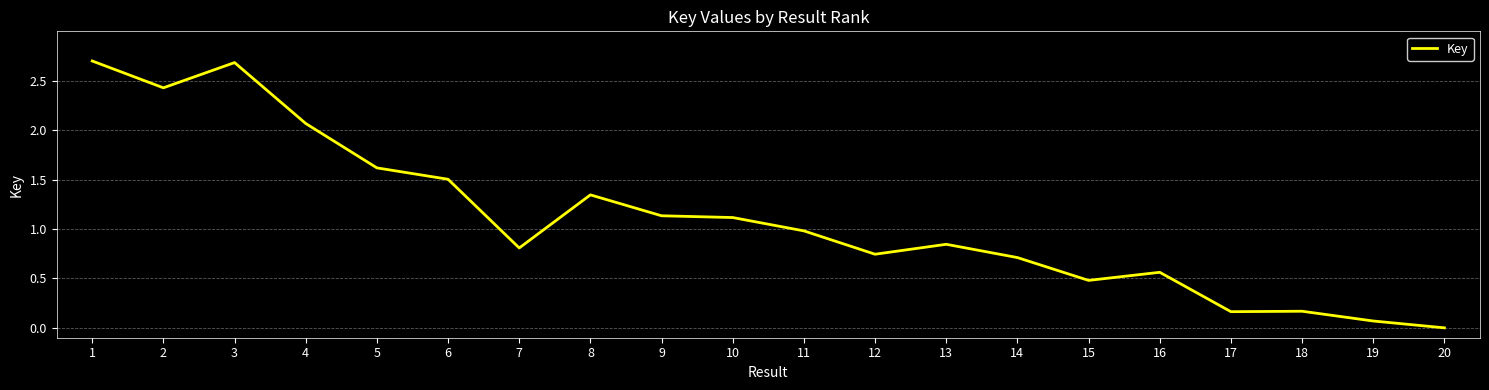

Which has a higher value, 19 or 7?

7